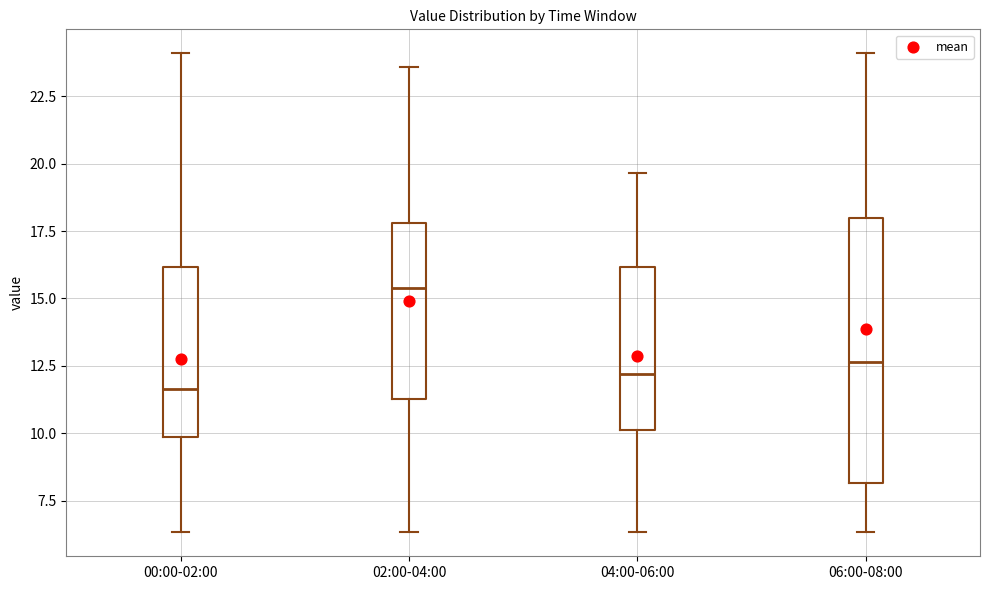

Comparing the boxes themselves (not the whiskers), which one is the tallest?

06:00-08:00